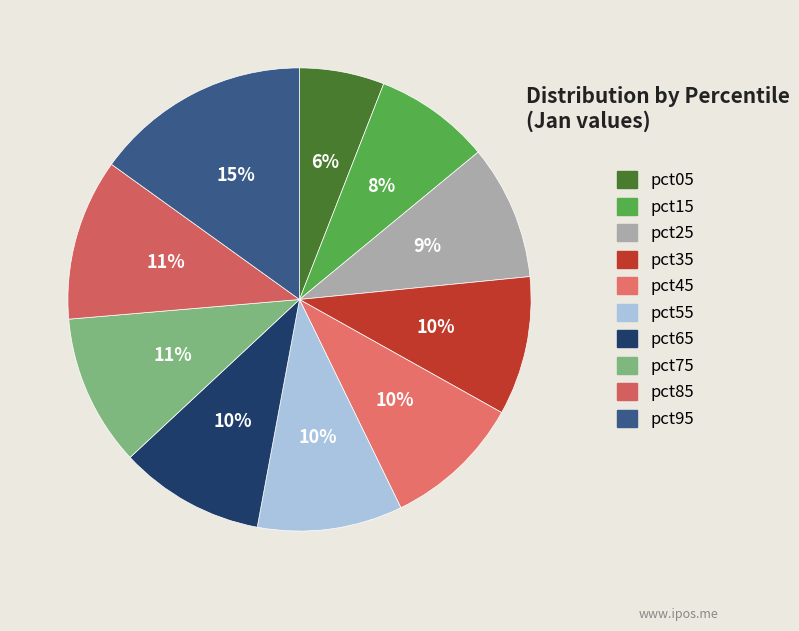

Is pct25 the majority of the pie?

No